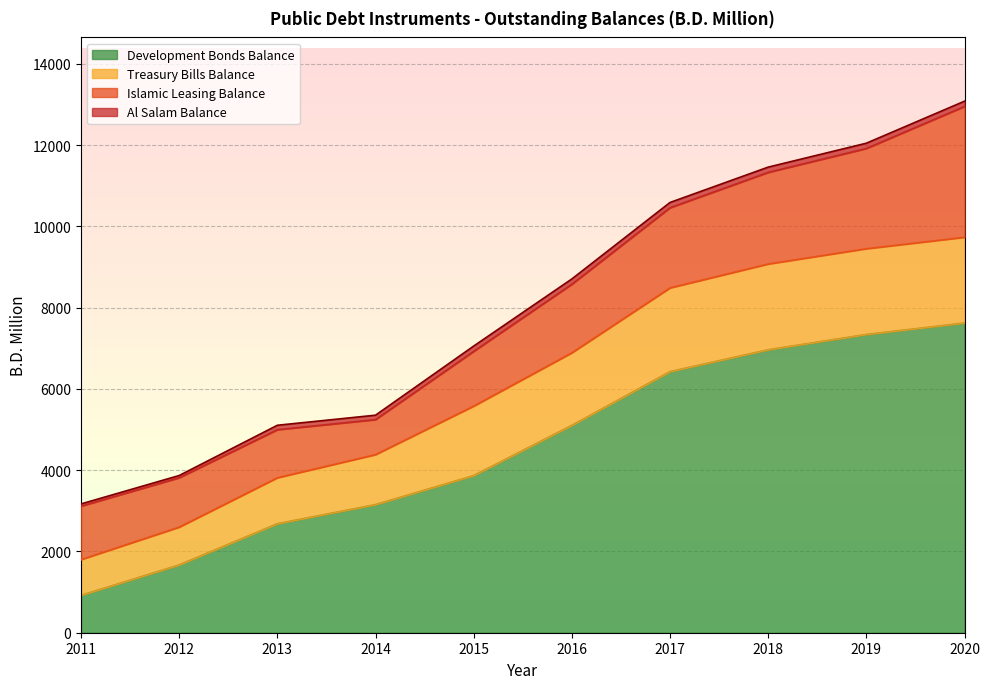

Where does the Treasury Bills Balance series first go above 6888?

2016